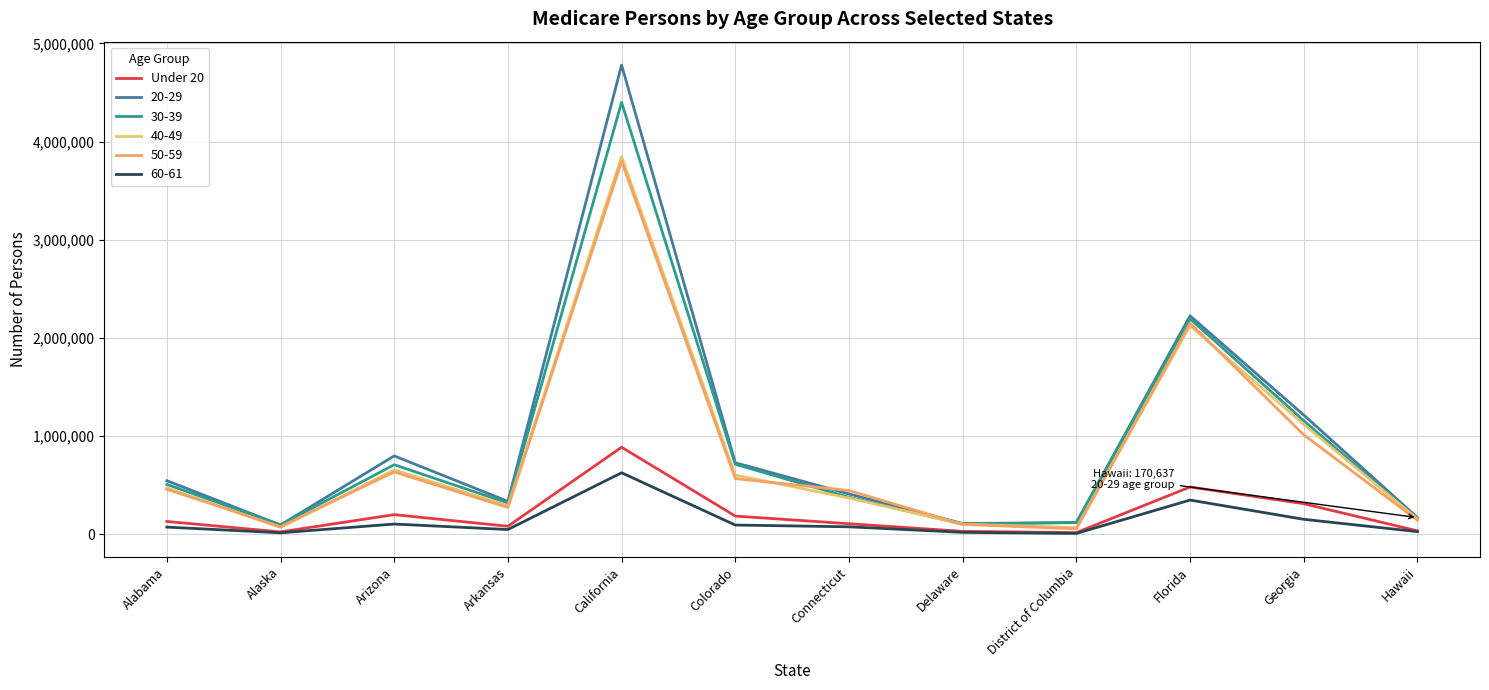

What is the label of the 11th point from the left?

Georgia